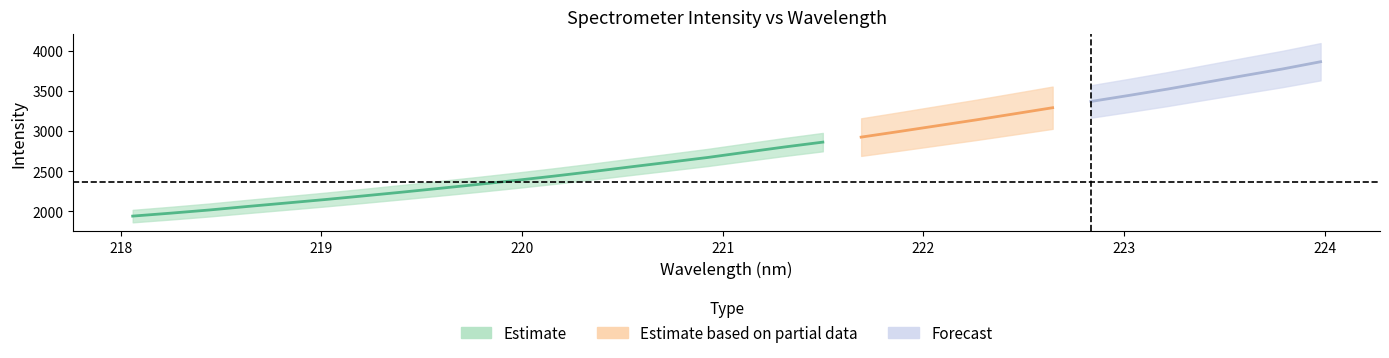

At how many categories does at least one series exceed 2921?

13